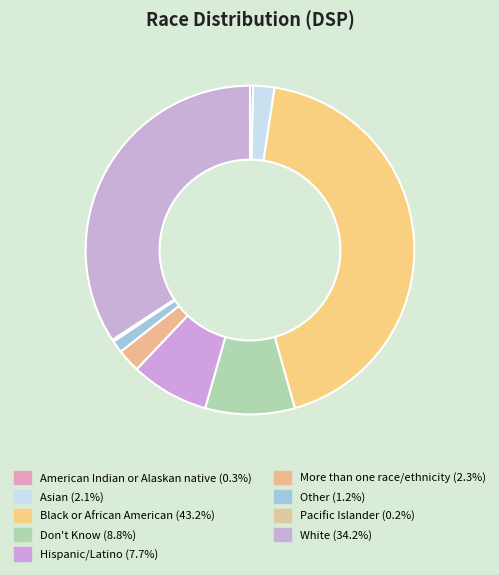

Rank the categories by value from lowest to highest.

Pacific Islander, American Indian or Alaskan native, Other, Asian, More than one race/ethnicity, Hispanic/Latino, Don't Know, White, Black or African American